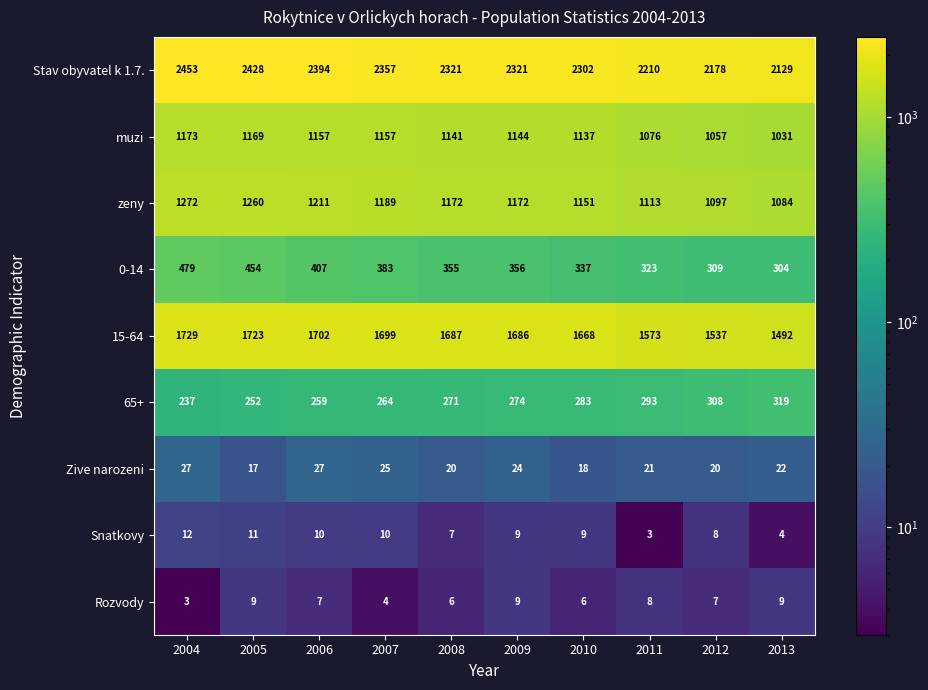

Where is Snatkovy nearest to the value 7?

2008